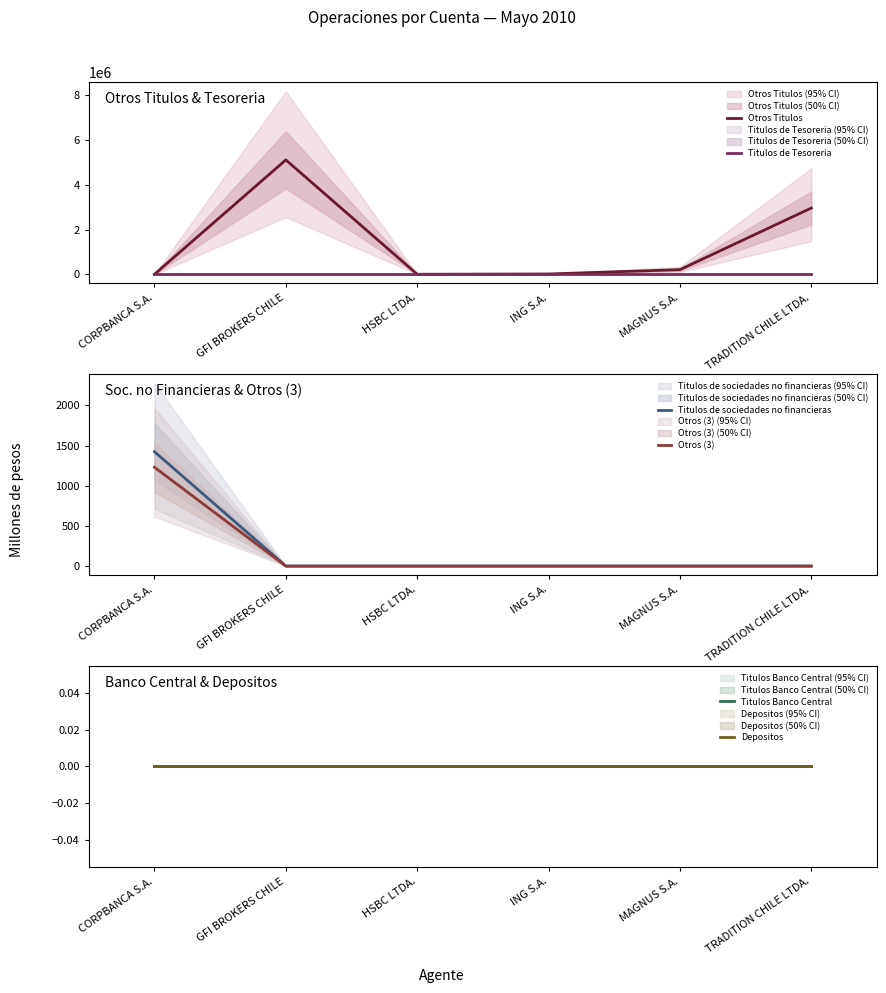

Between ING S.A. and MAGNUS S.A., which series saw the biggest shift?

Otros Titulos